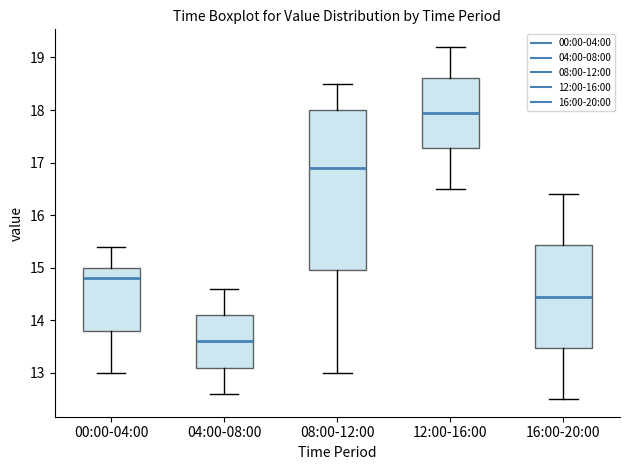

Which box is the tallest, from its lower edge to its upper edge?

08:00-12:00